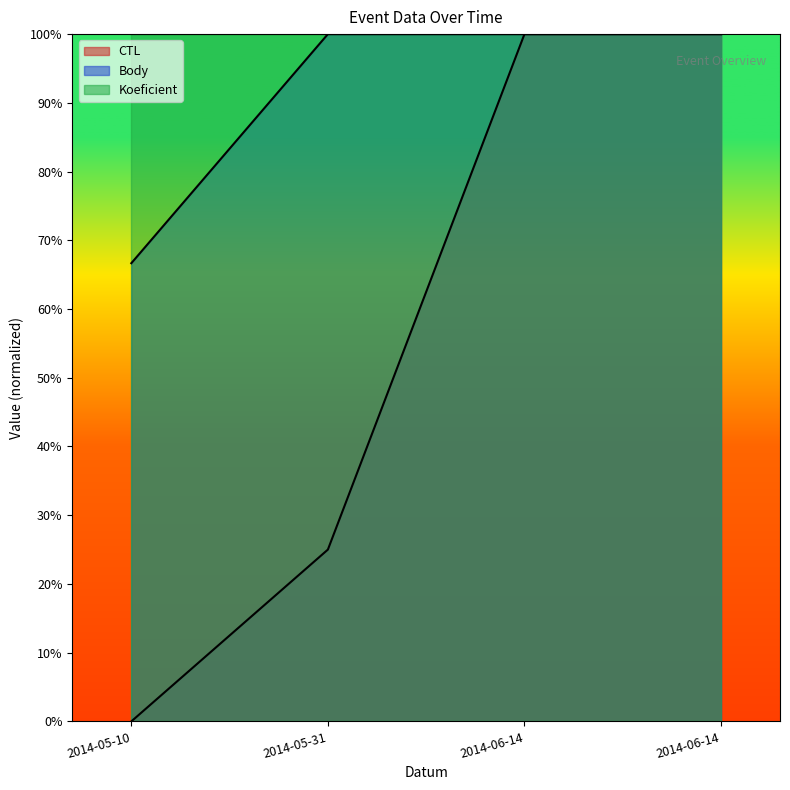

What is the average value of the CTL series?

56.2